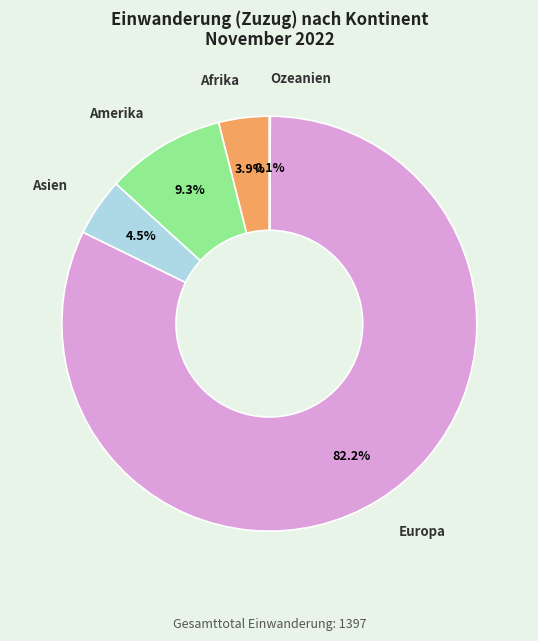

Is there a majority slice in this chart?

Yes